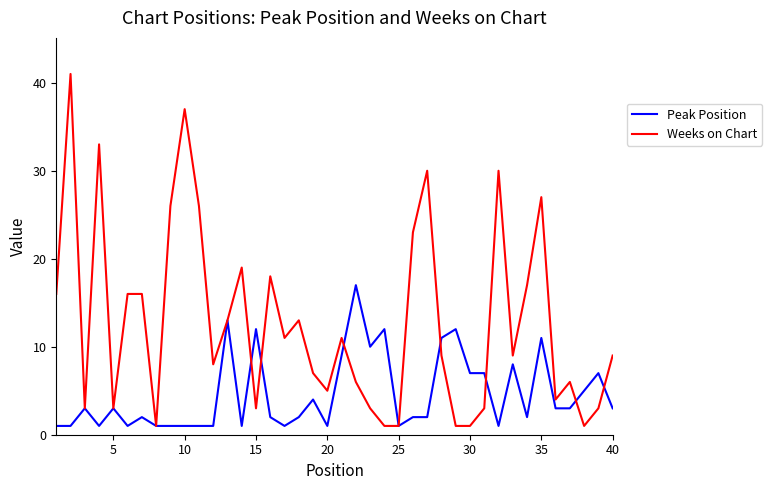

After their last crossing, which series has the higher values: Weeks on Chart or Peak Position?

Weeks on Chart